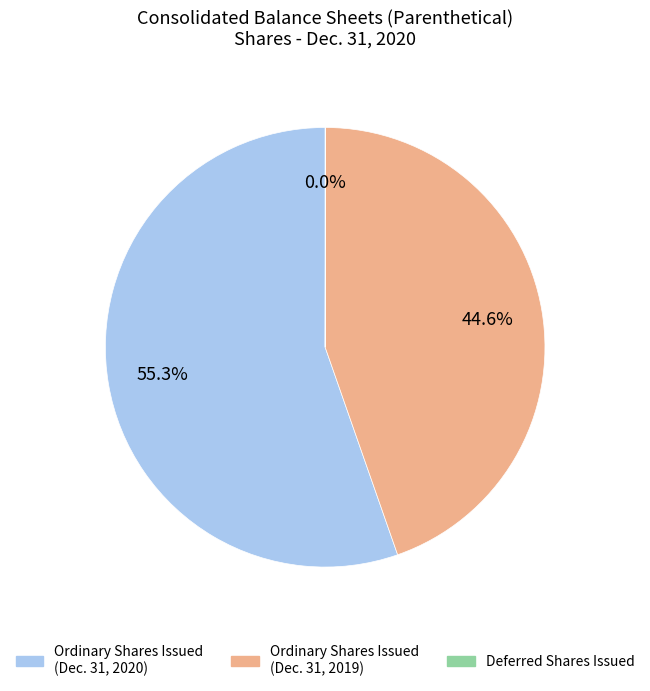

Does any single category account for the majority?

Yes